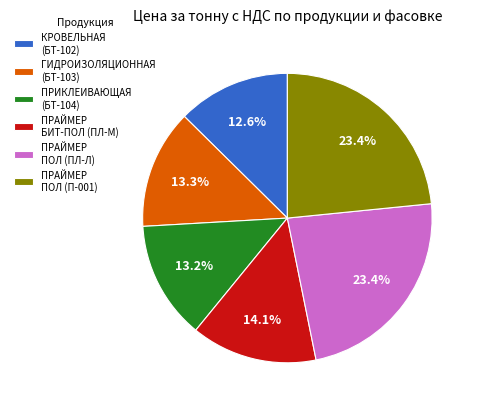

To the nearest percent, what is the difference between the largest and smallest slice percentages?

11%